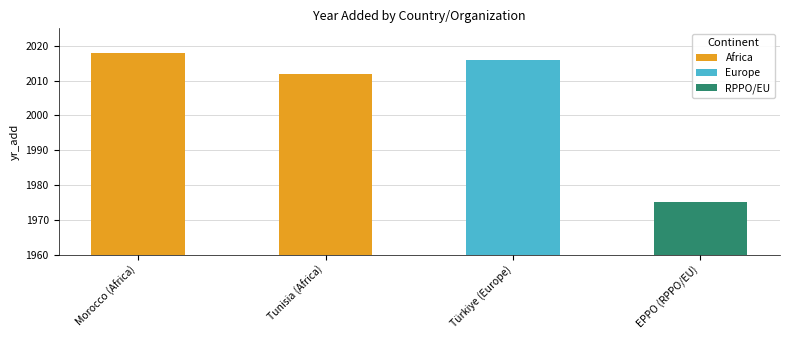

Rank the categories by value from highest to lowest.

Morocco (Africa), Türkiye (Europe), Tunisia (Africa), EPPO (RPPO/EU)